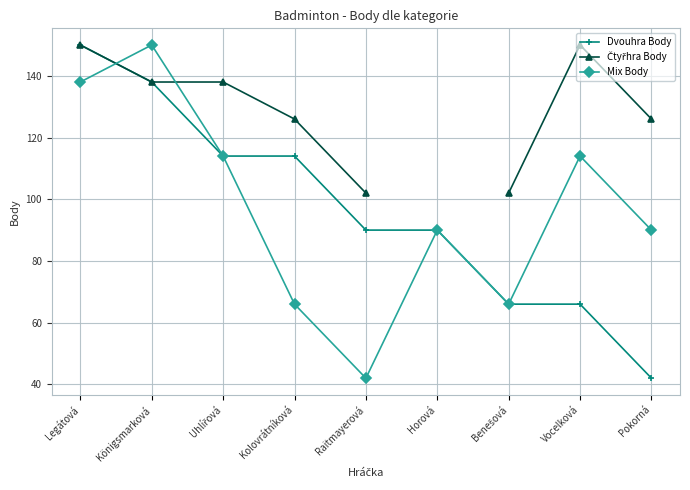

Which label corresponds to the largest value in the chart?

Legátová